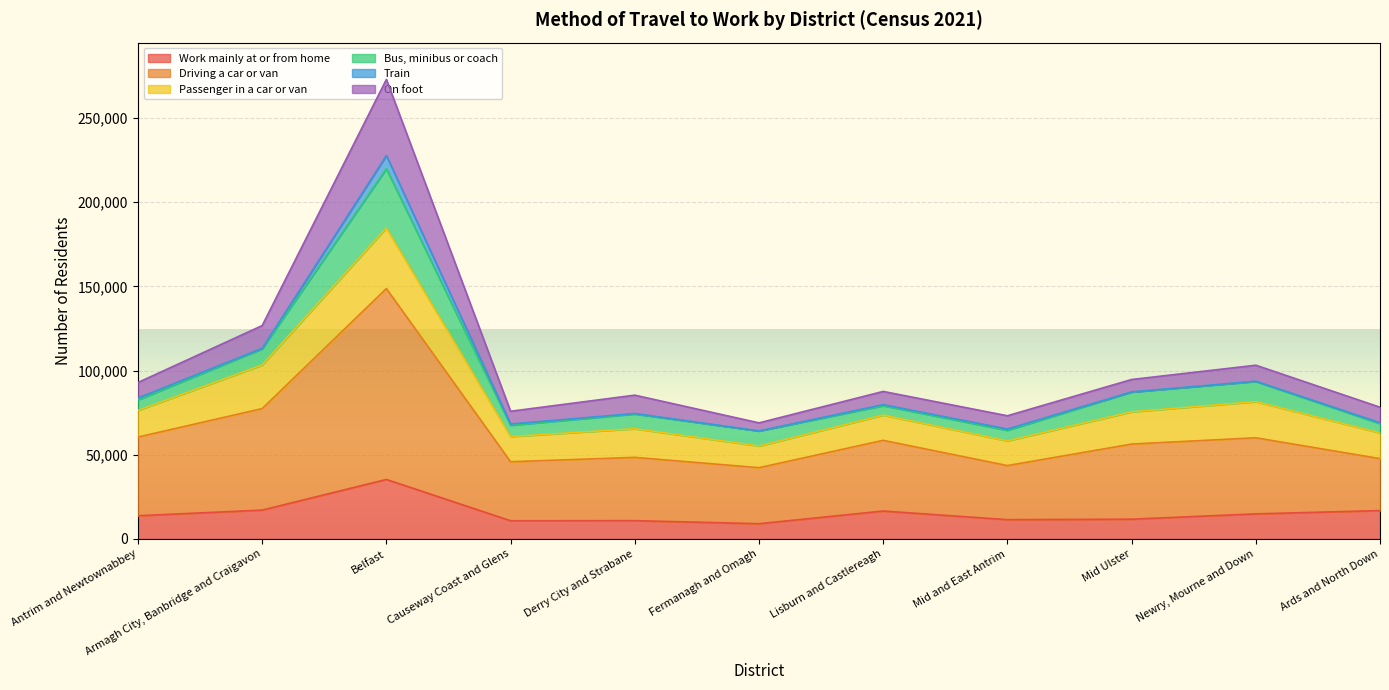

At which category is the sum across all series the highest?

Belfast